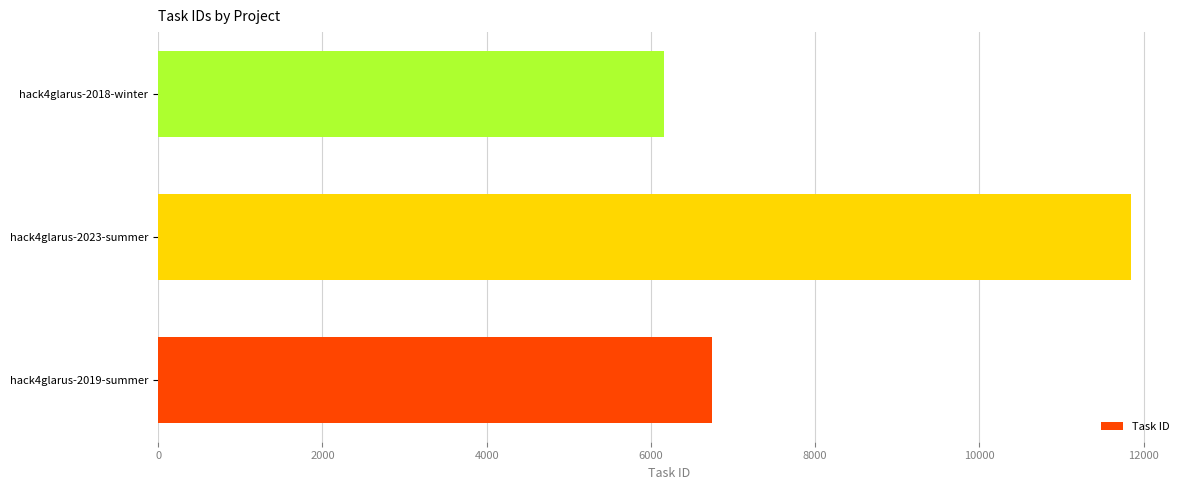

How many data points are less than 6745?

1